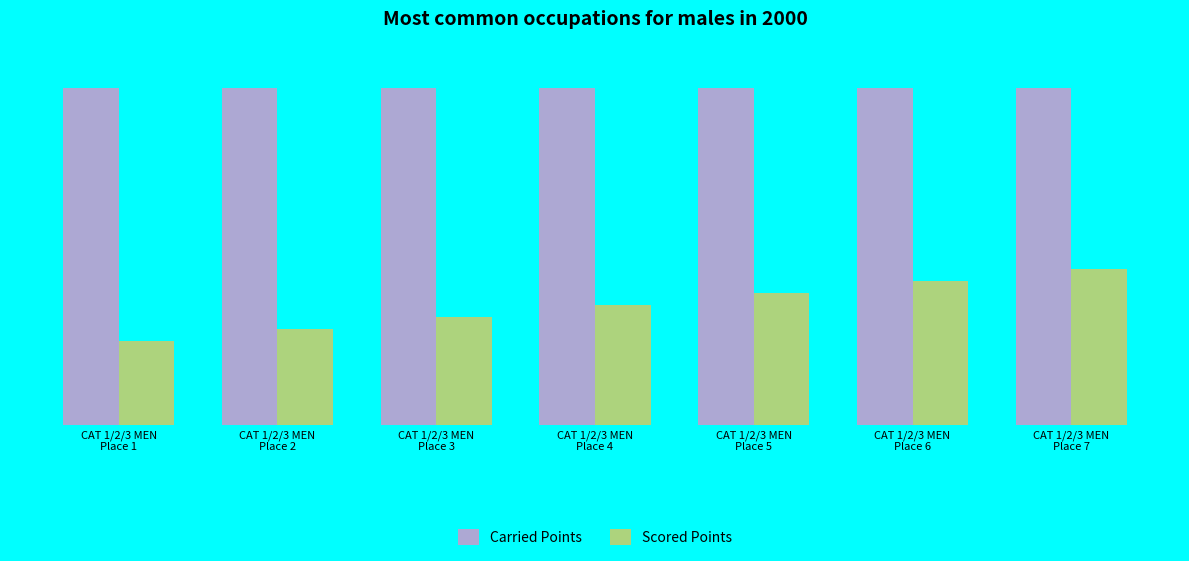

What is the sum of all Scored Points values?

1220.0